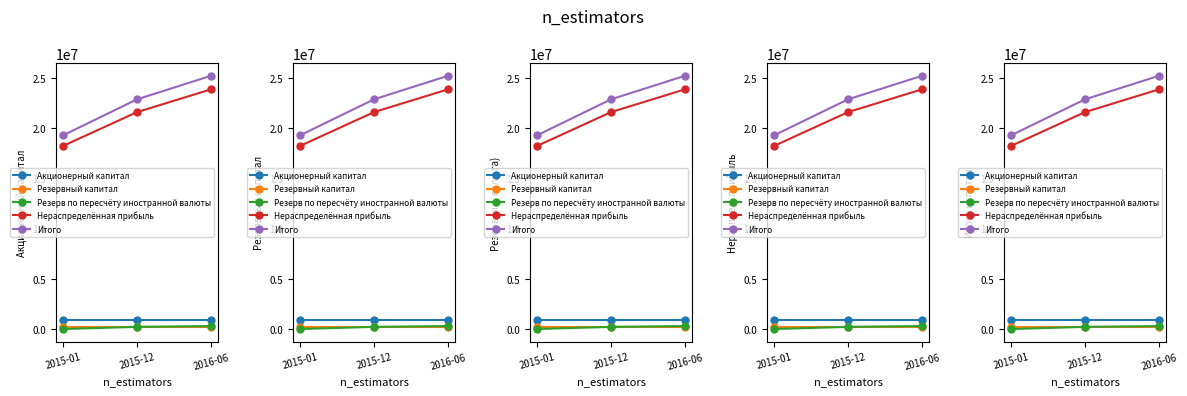

What is the total value across all series at 2015-12?

45741632